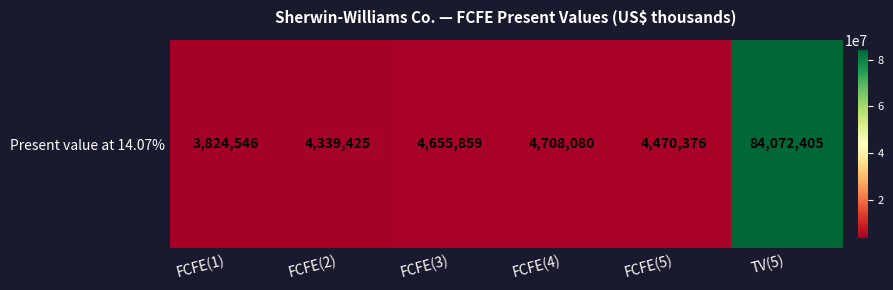

Where is the data nearest to the value 43948475?

FCFE(4)